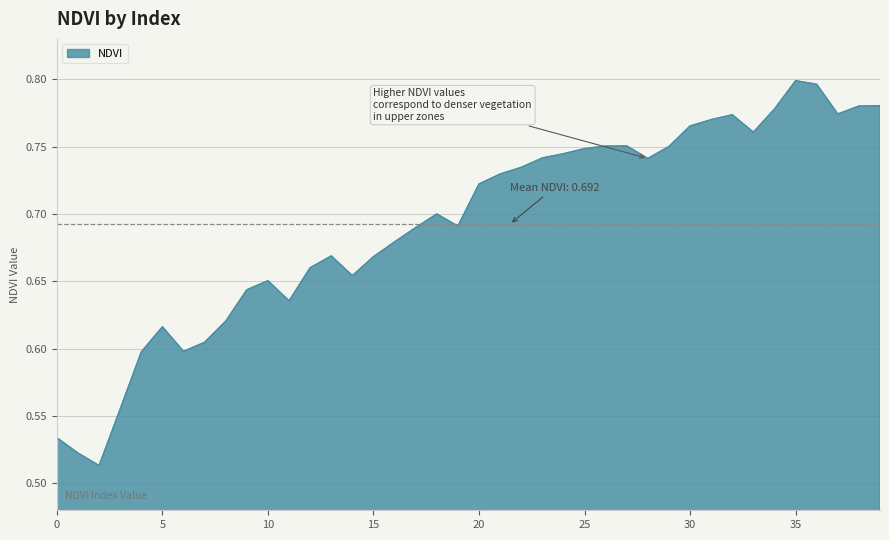

What is the difference between the maximum and minimum values?

0.3